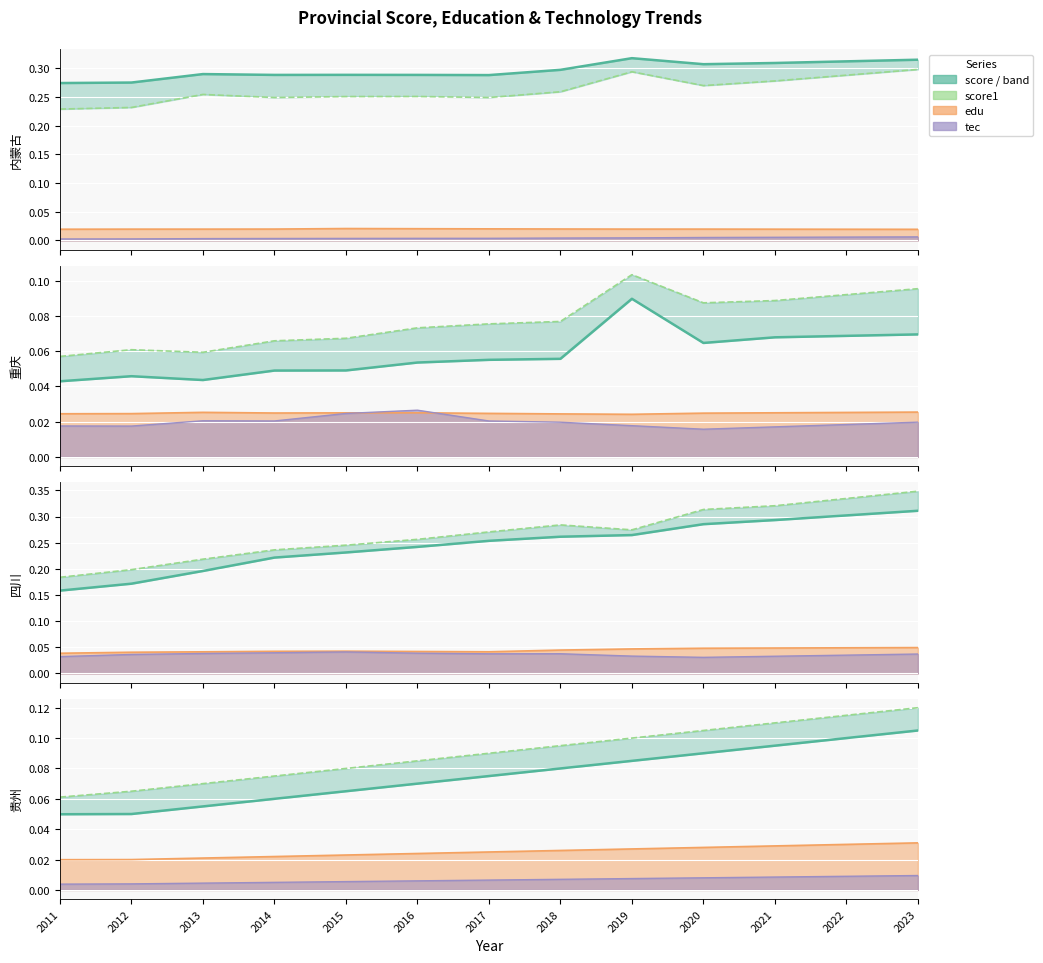

At which category is the sum across all series the highest?

2023